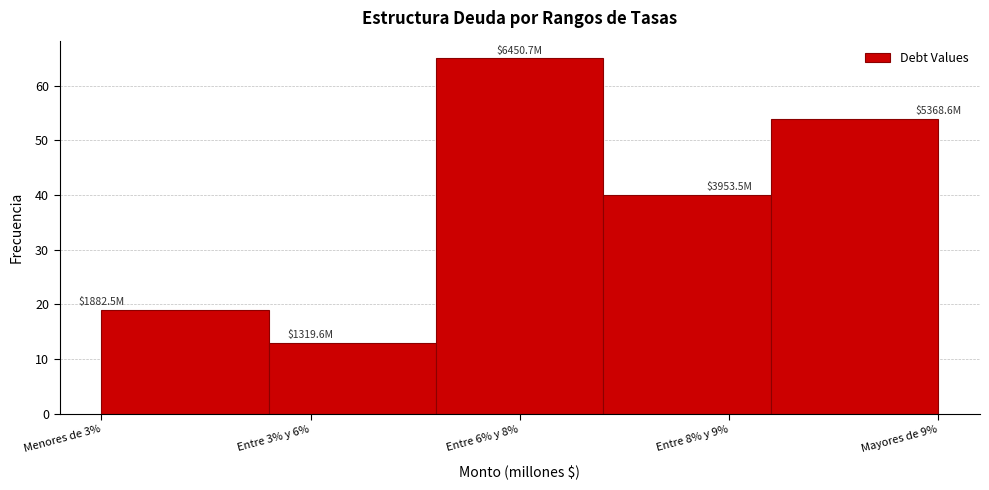

Reading left to right, extract all data points from this chart.

Menores de 3%=19	Entre 3% y 6%=13	Entre 6% y 8%=65	Entre 8% y 9%=40	Mayores de 9%=54